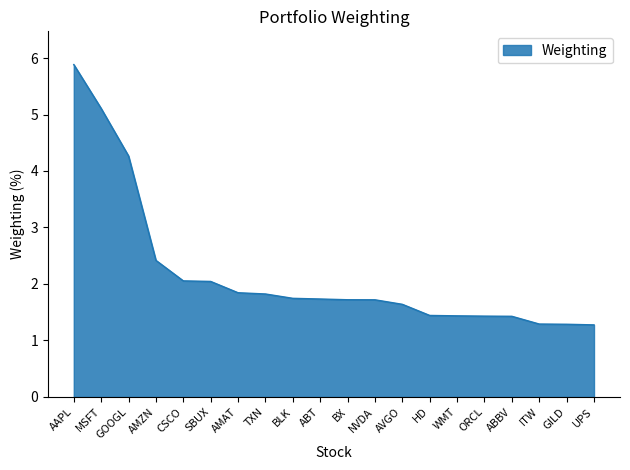

Does the chart have visible grid lines?

No